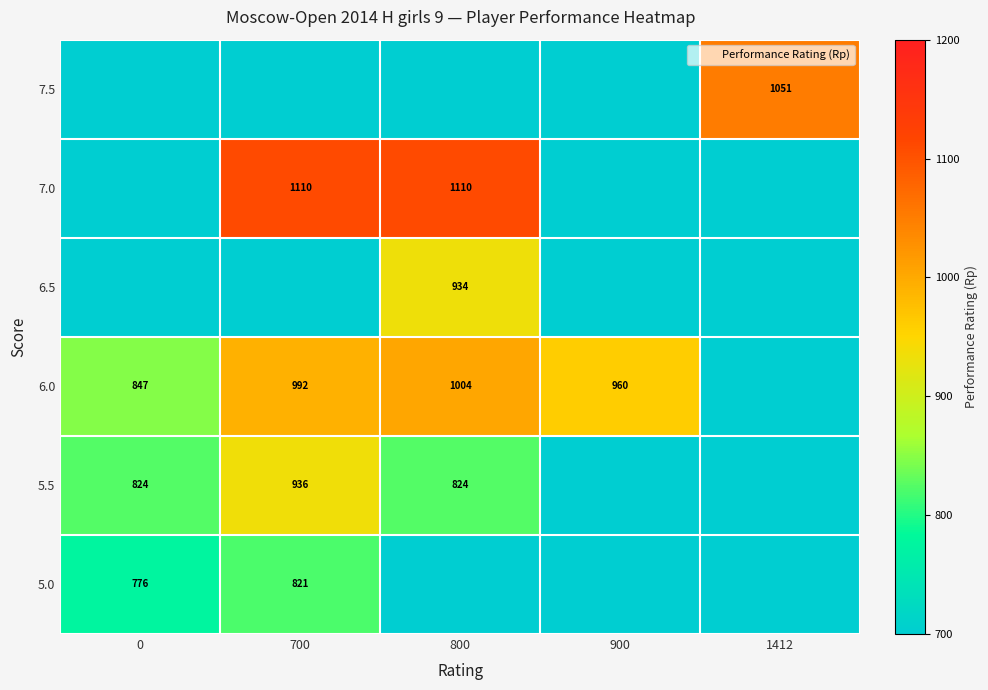

What is the total value across all series at 900?

960